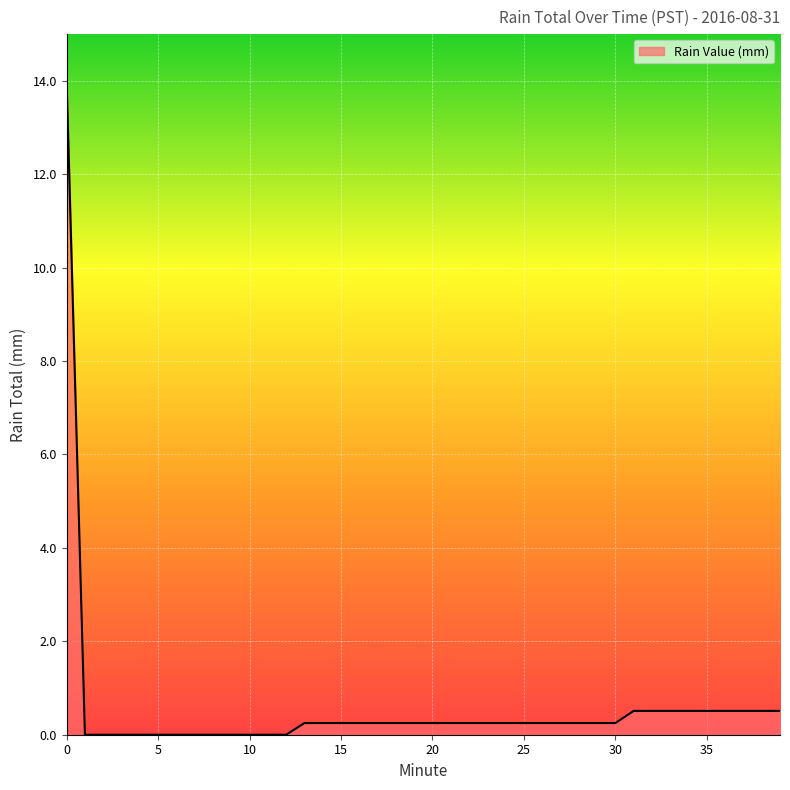

What is the greatest value displayed?

14.0